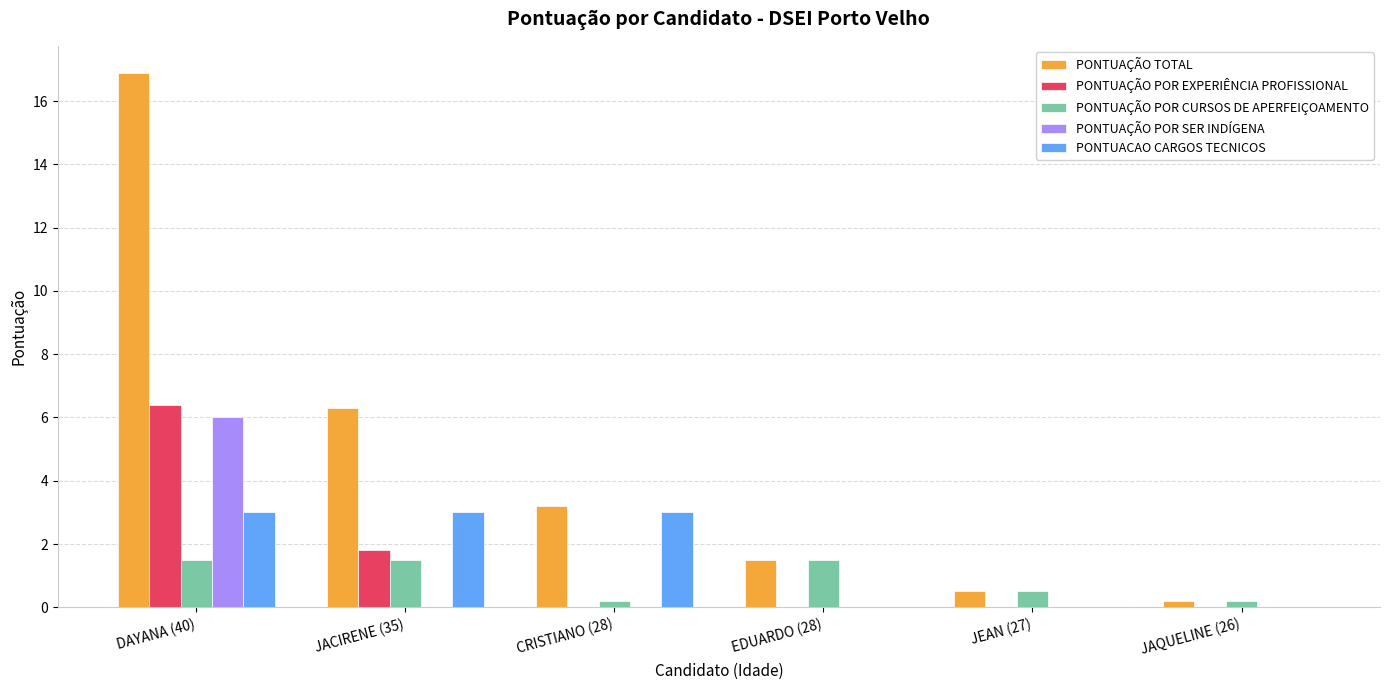

At which category is the sum across all series the highest?

DAYANA (40)